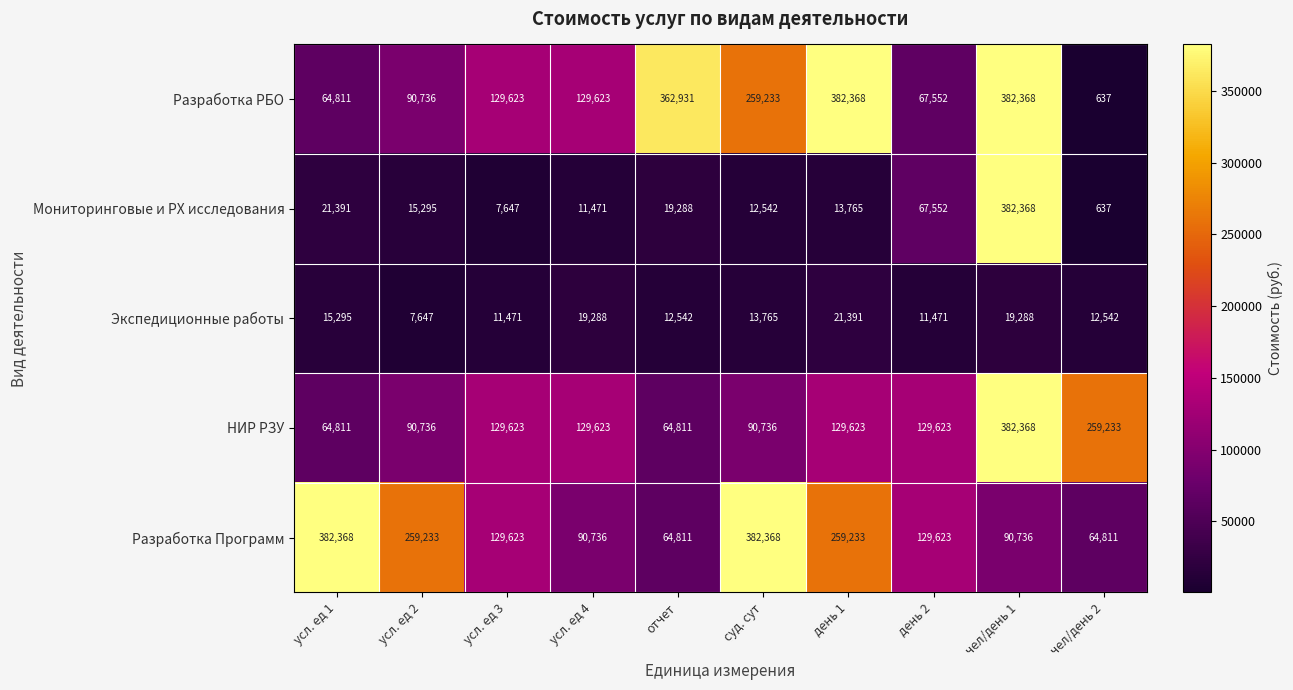

What is the approximate value of НИР РЗУ at чел/день 2, to the nearest 50?

259250